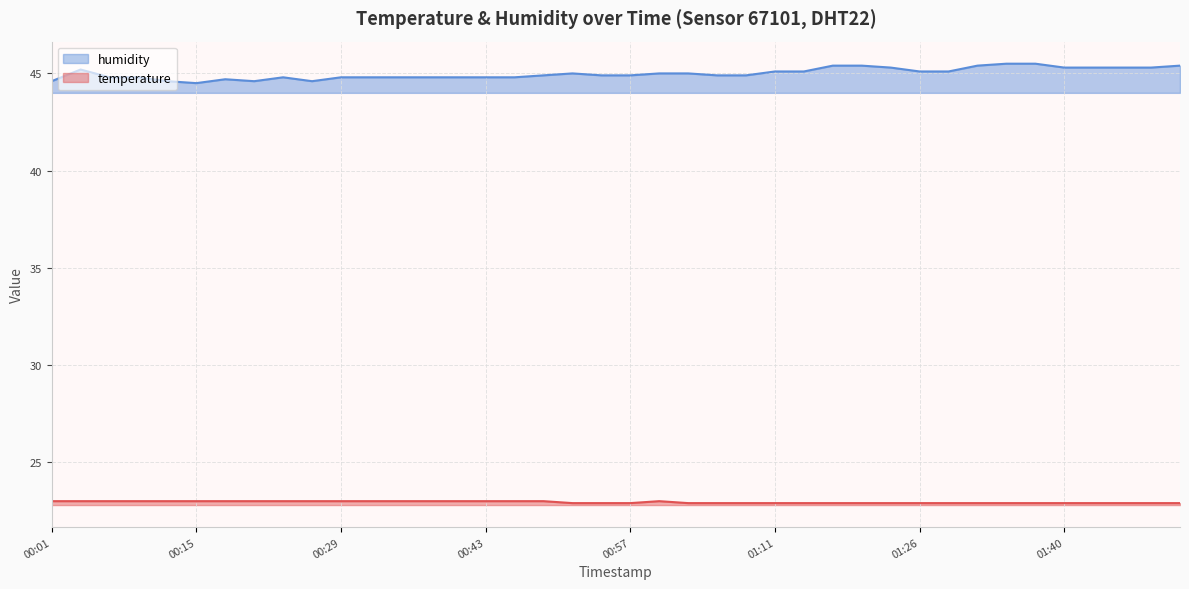

The humidity series shows 45.4 at 01:31. True or false?

True